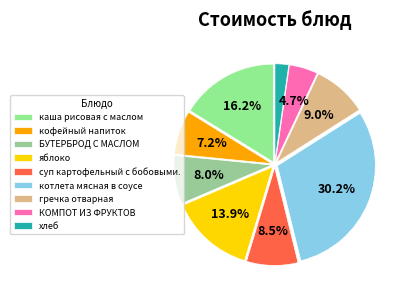

Which slice is the largest?

котлета мясная в соусе